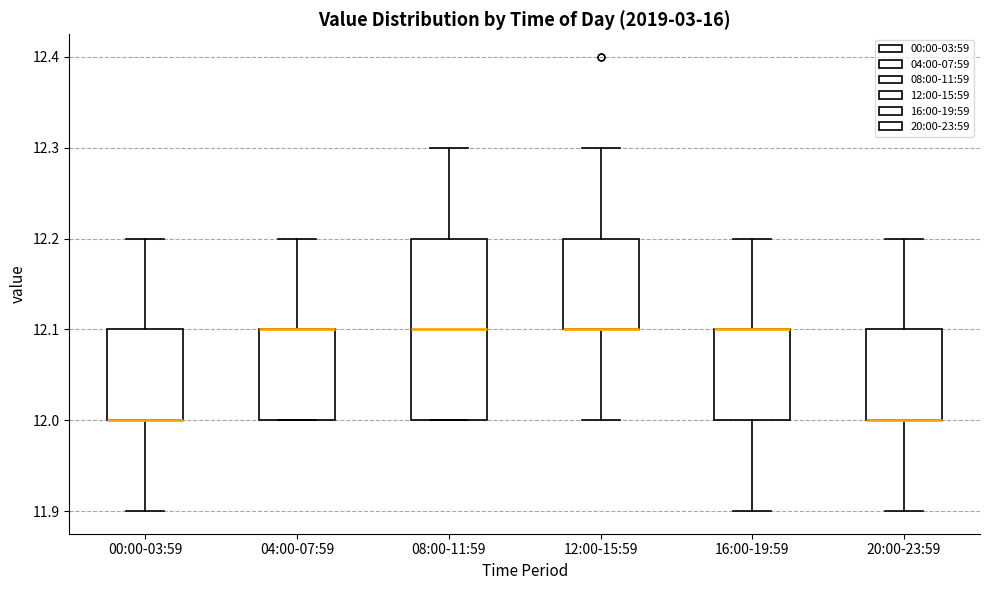

Where is the lower edge of the box for 08:00-11:59 on the y-axis? The values are not printed on the chart, so give them approximately, as read against the axis.

12.0